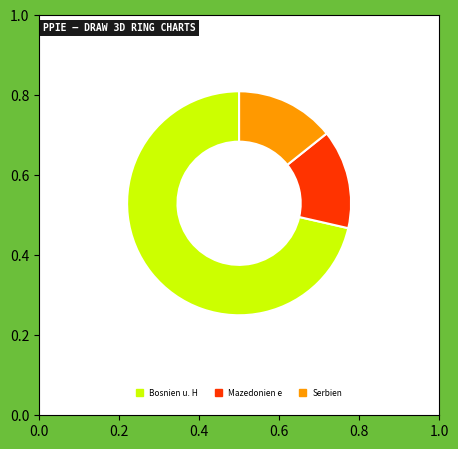

Which has a higher value, Mazedonien eh.Jug.Rep. or Bosnien u. Herzegowina?

Bosnien u. Herzegowina